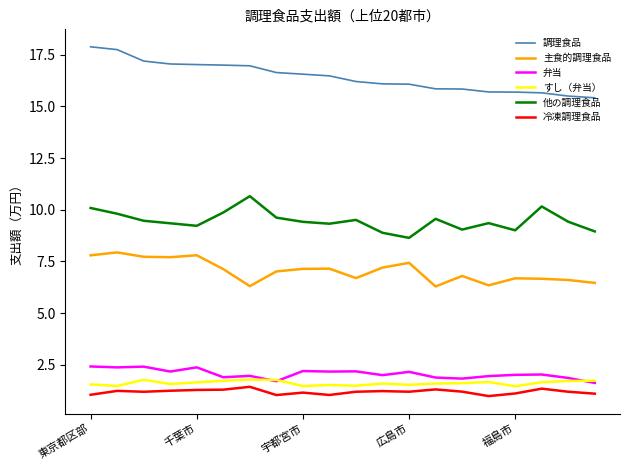

Which series has the largest total across all categories?

調理食品